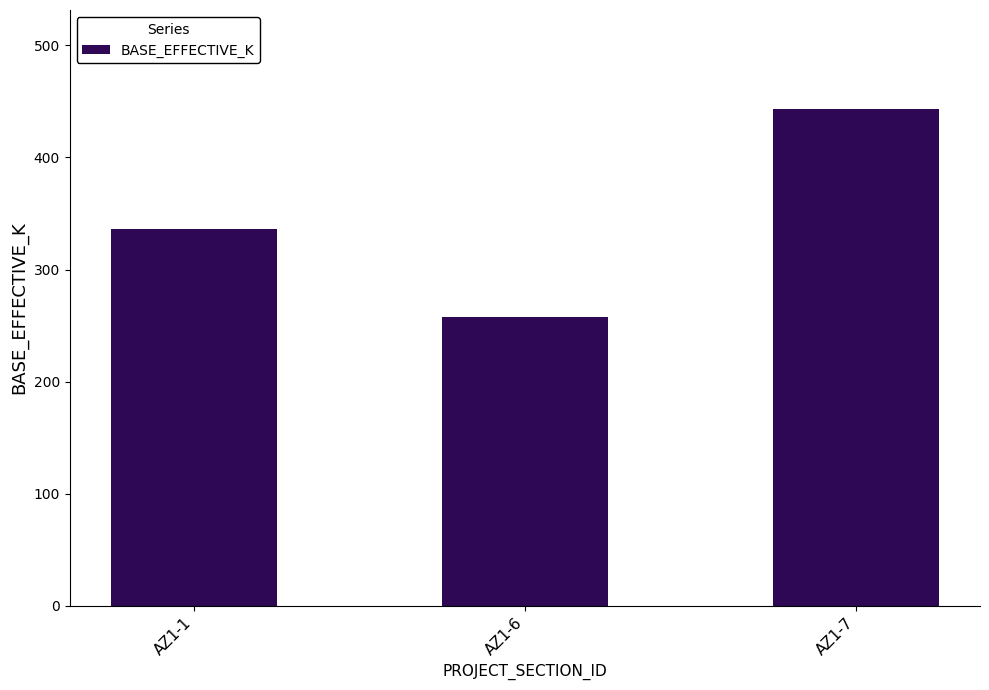

What value does the data have at AZ1-7, to the nearest 5?

445